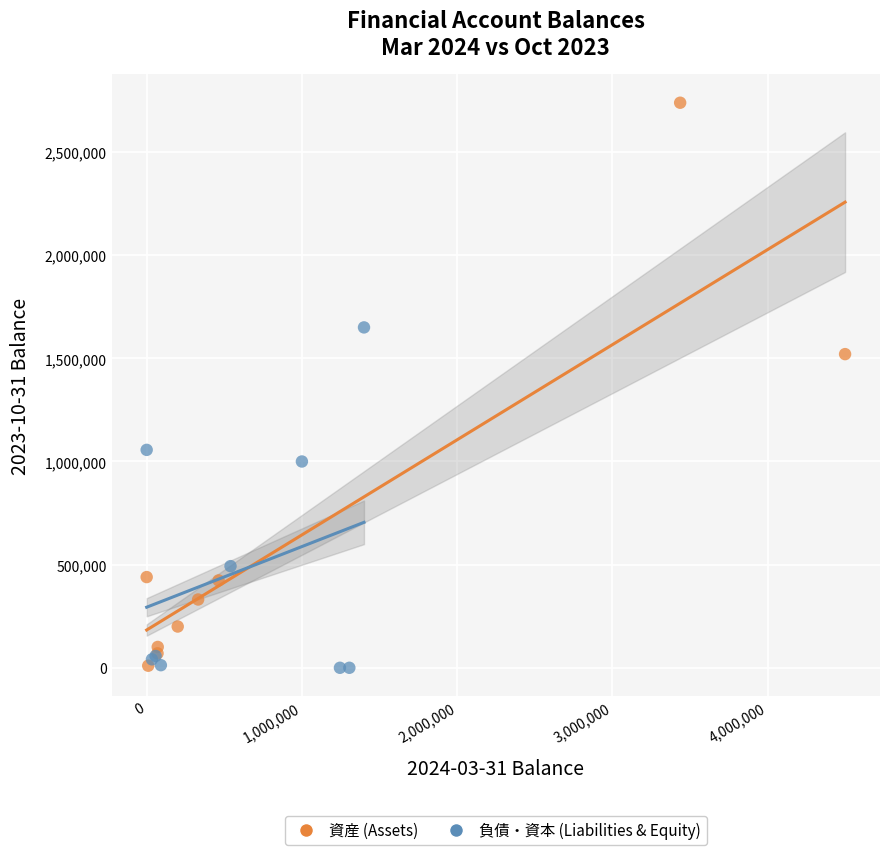

Which series has the largest Y range (max minus min)?

資産 (Assets)